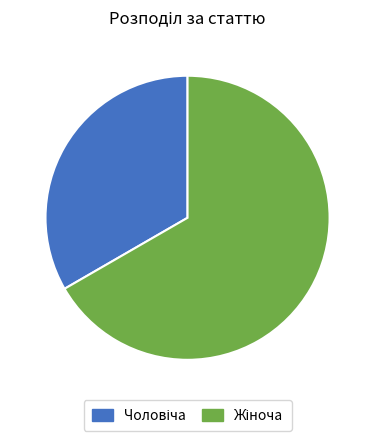

Does any single category account for the majority?

Yes